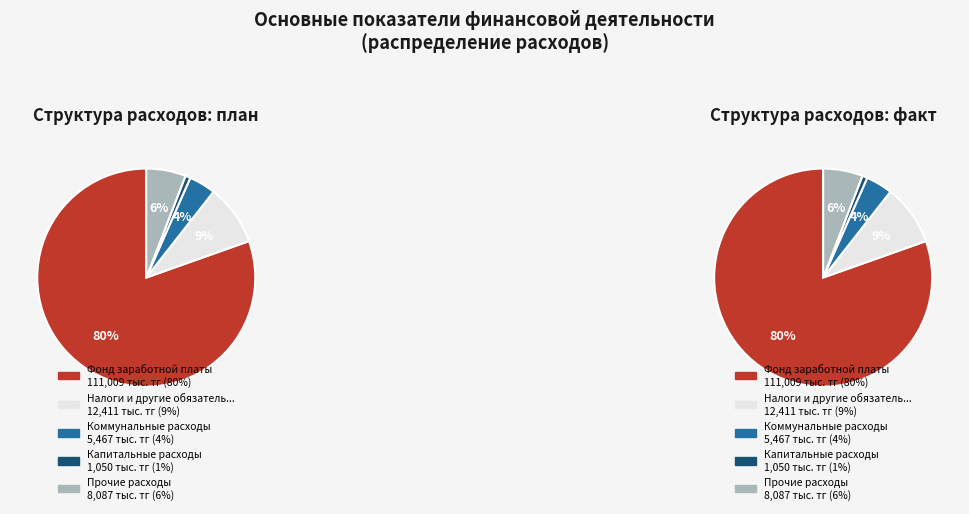

Combined, do Текущий ремонт помещений и оборудования and Прочие расходы account for over 50%?

No